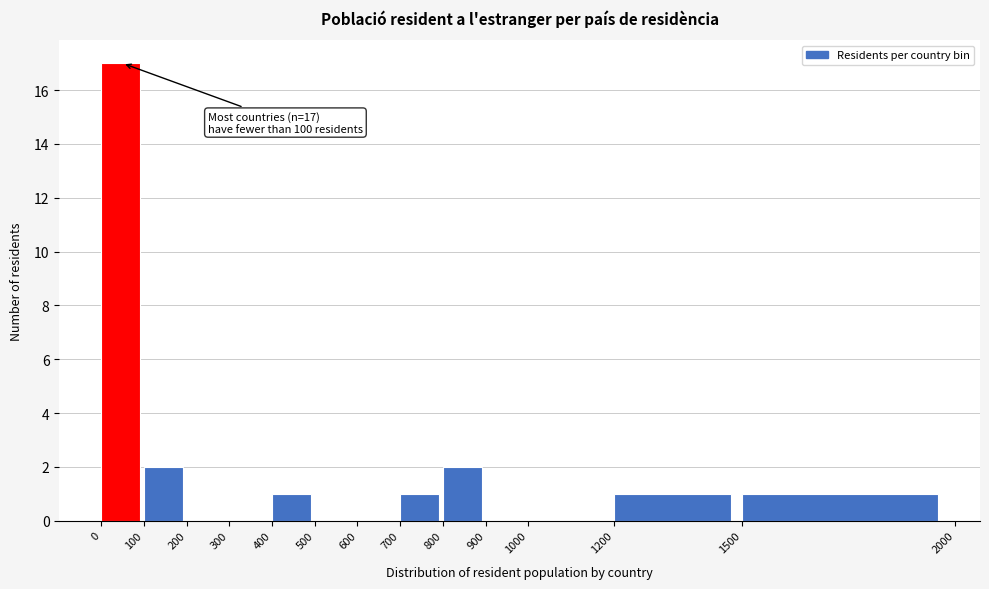

Over which range of the x-axis is the bar tallest?

0 to 100